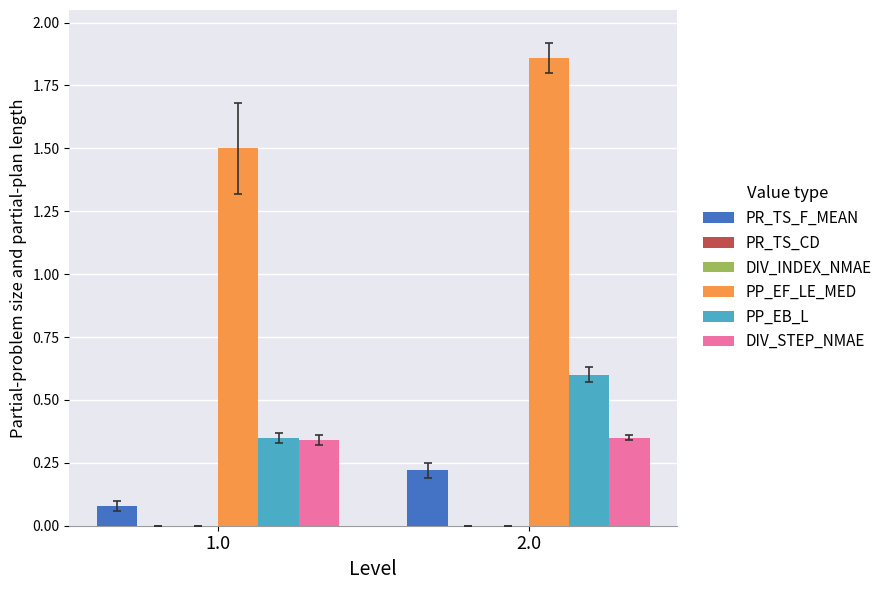

How many categories are shown in the chart?

2